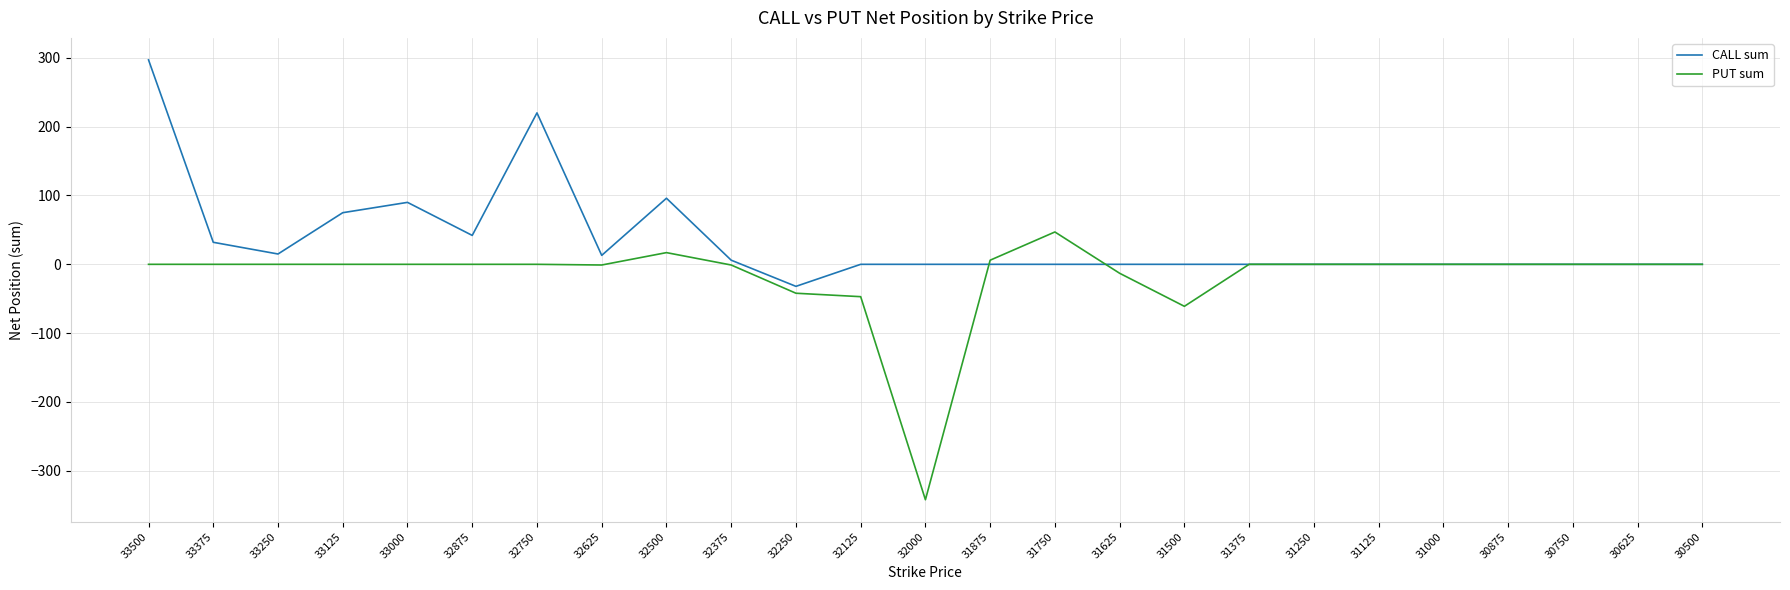

At which category is the sum across all series the highest?

33500